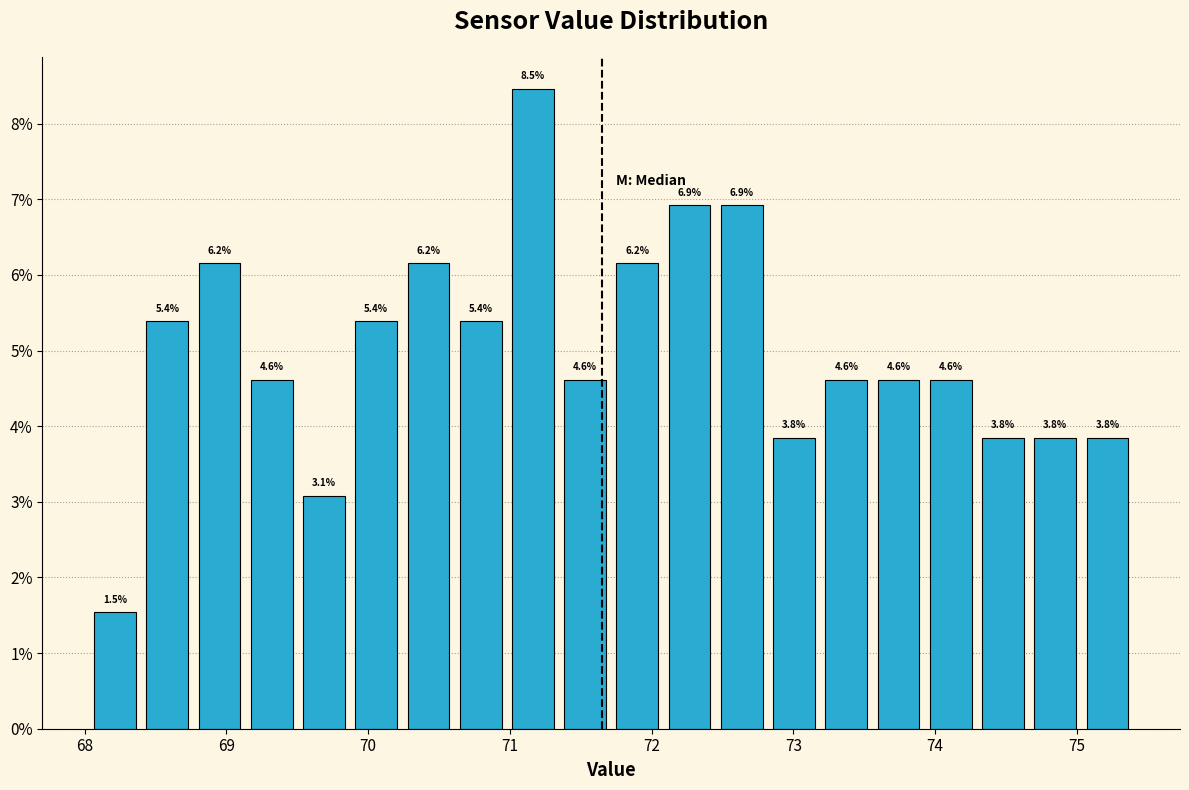

Around what value on the x-axis is the tallest bar? Give the approximate position of its centre, as read against the axis.

71.2